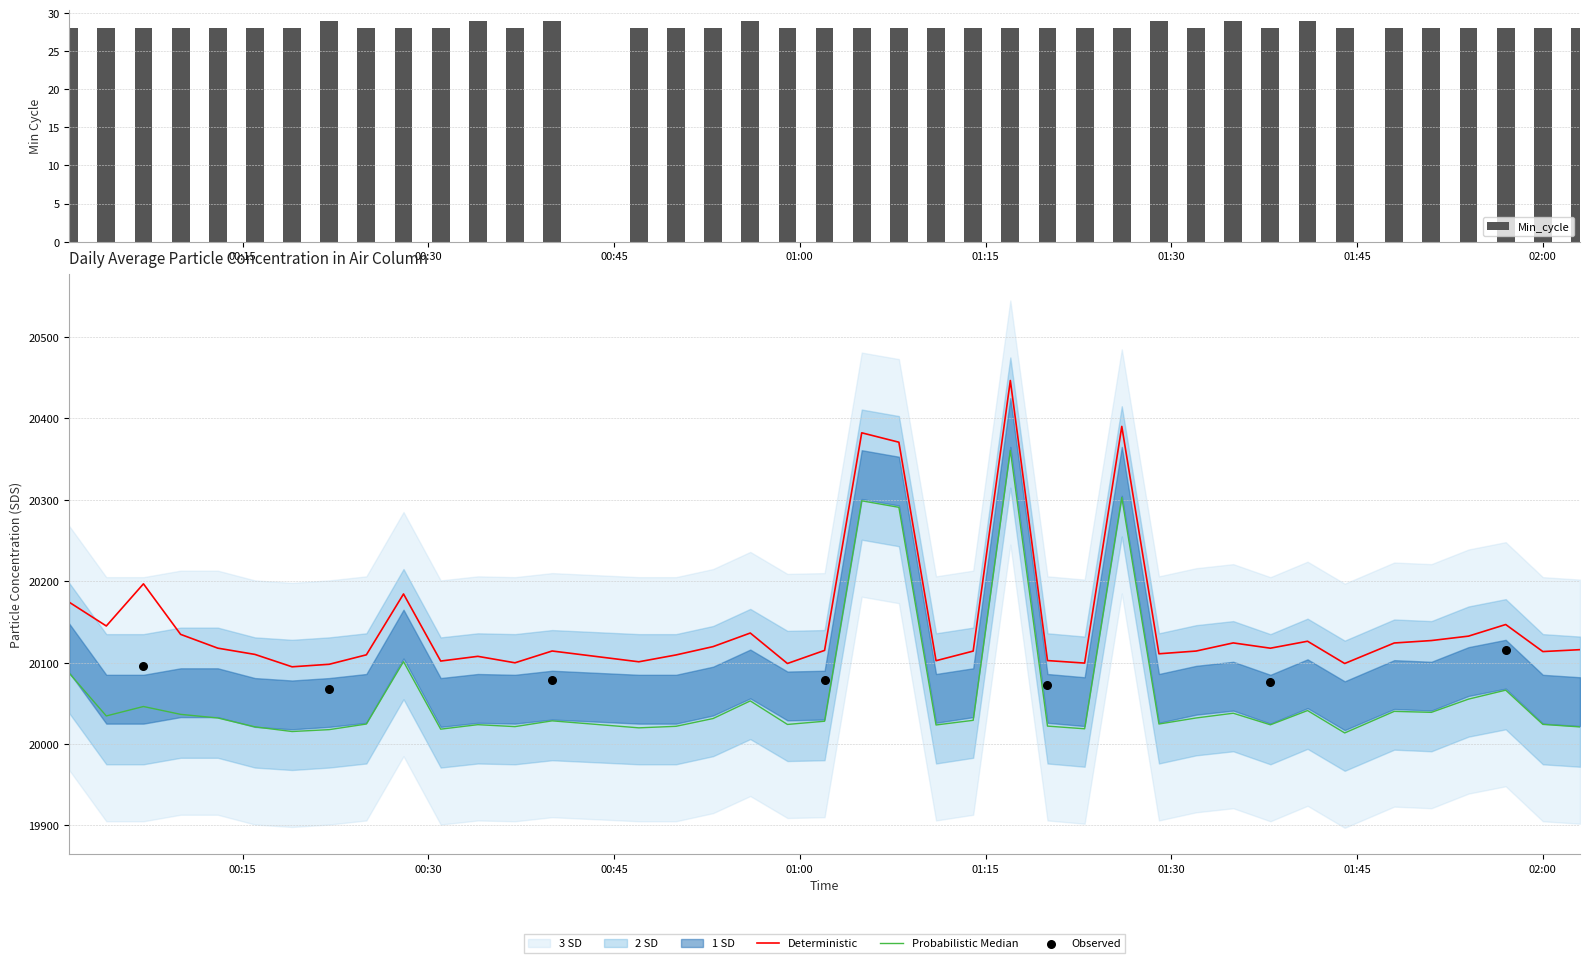

At which category is the sum across all series the highest?

2023/01/30 01:17